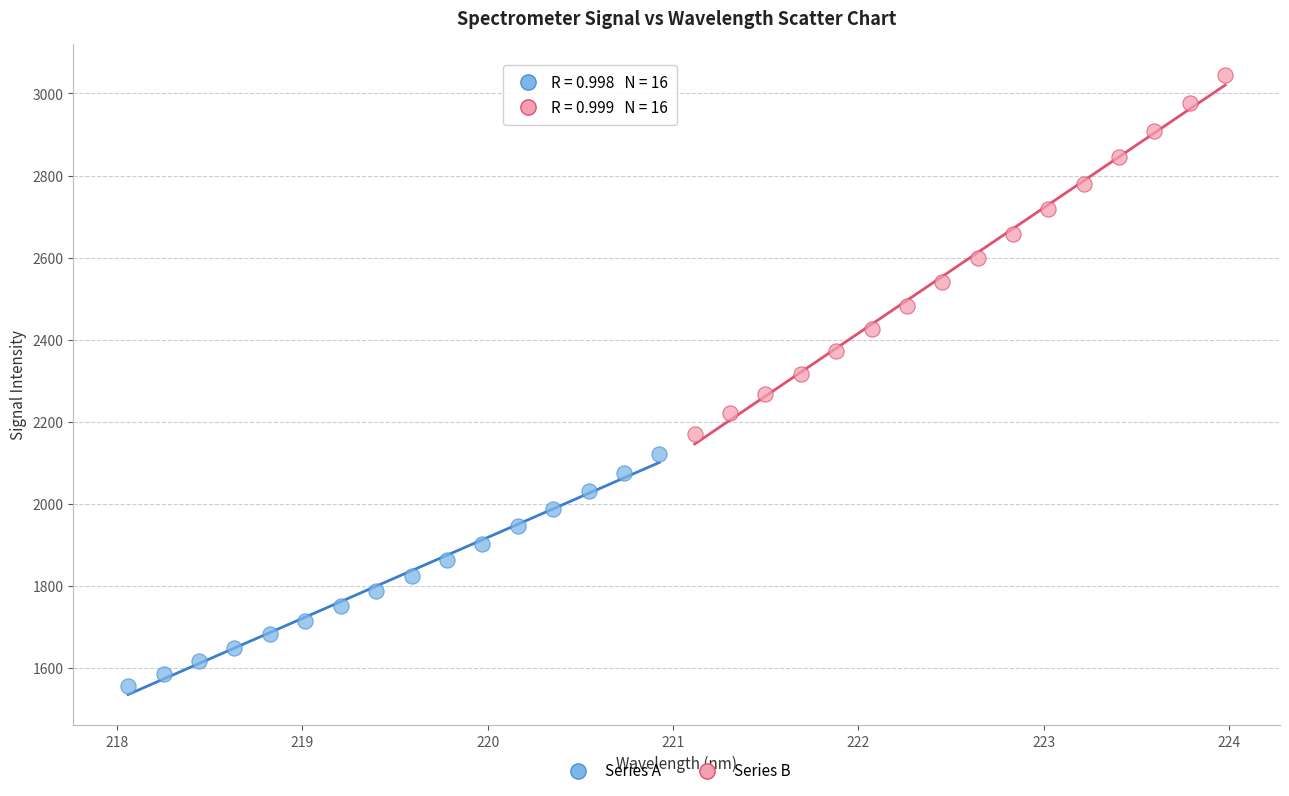

What are all the series names shown in the legend?

Series A, Series B